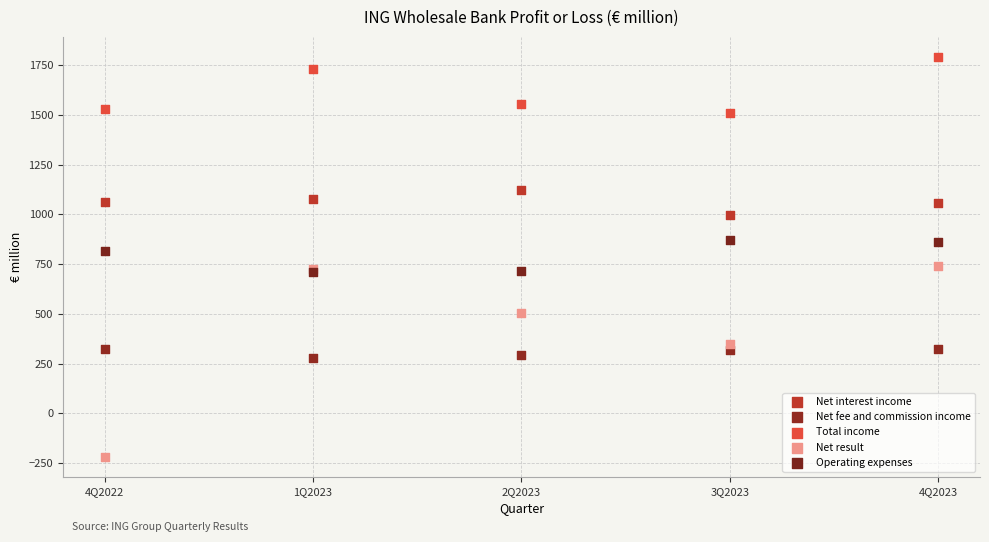

In the Operating expenses series, what Y value is closest to 790?

815.1